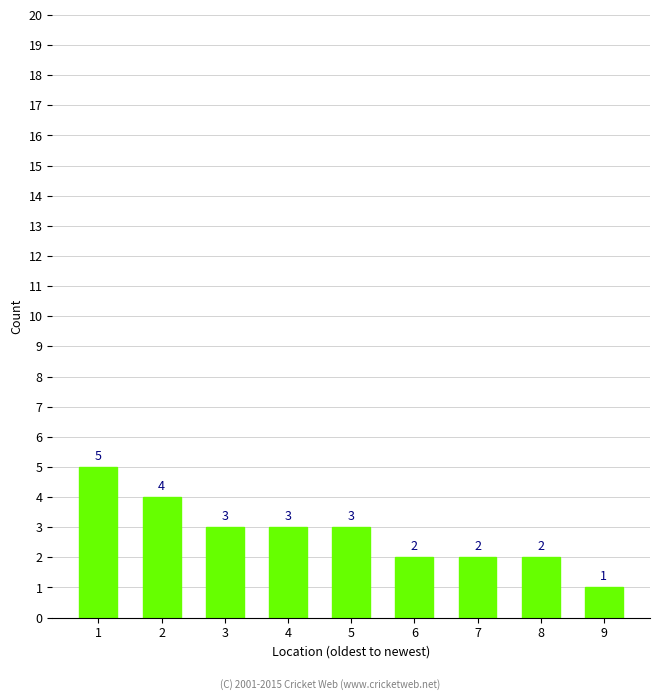

Read the value at 2.

4